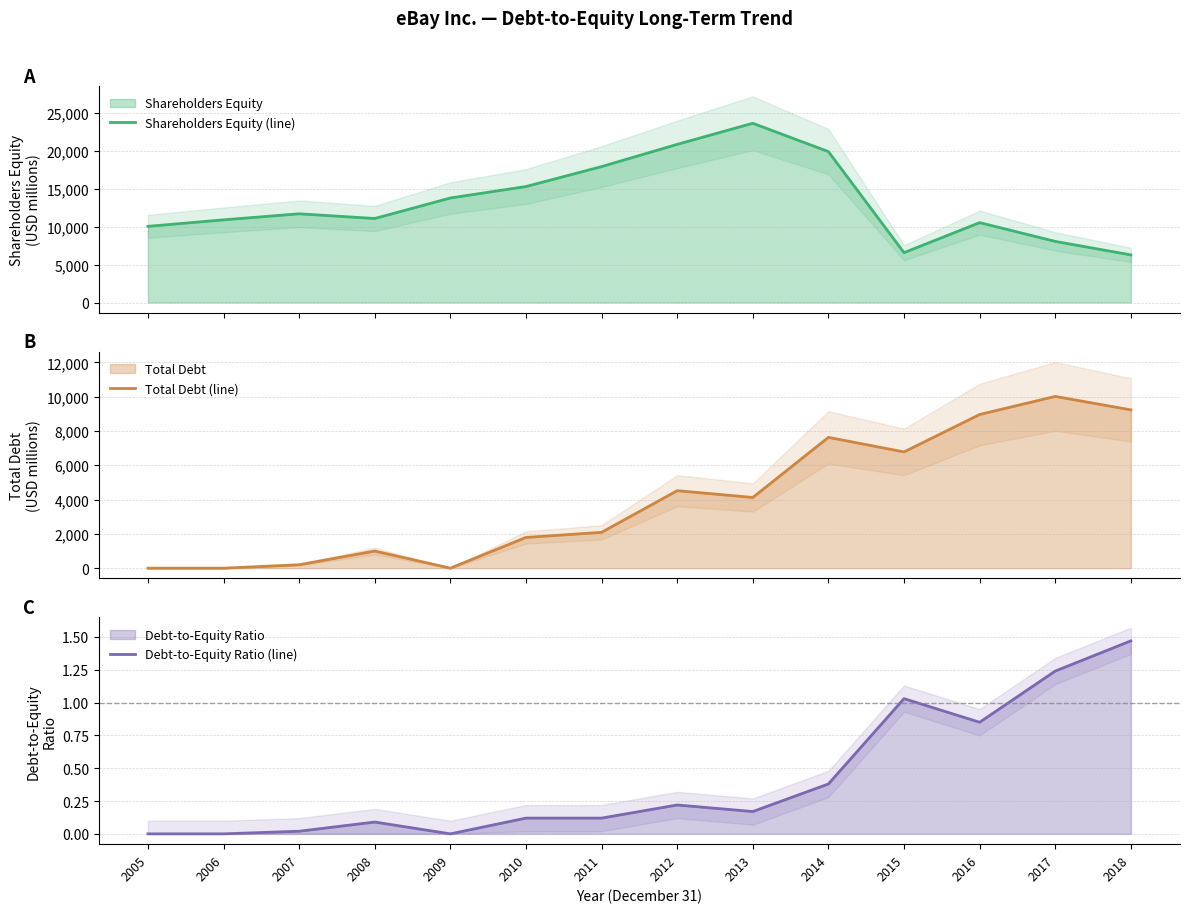

What is the average value of the Shareholders Equity (line) series?

13331.4